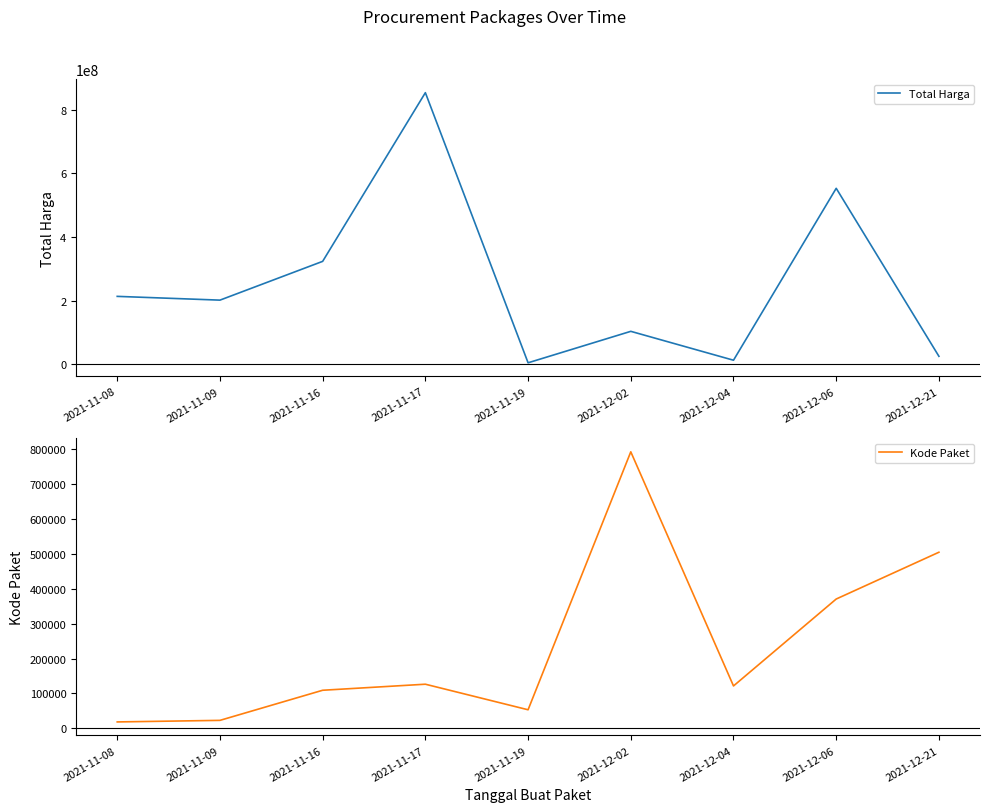

True or false: Kode Paket and Total Harga cross at least once.

False